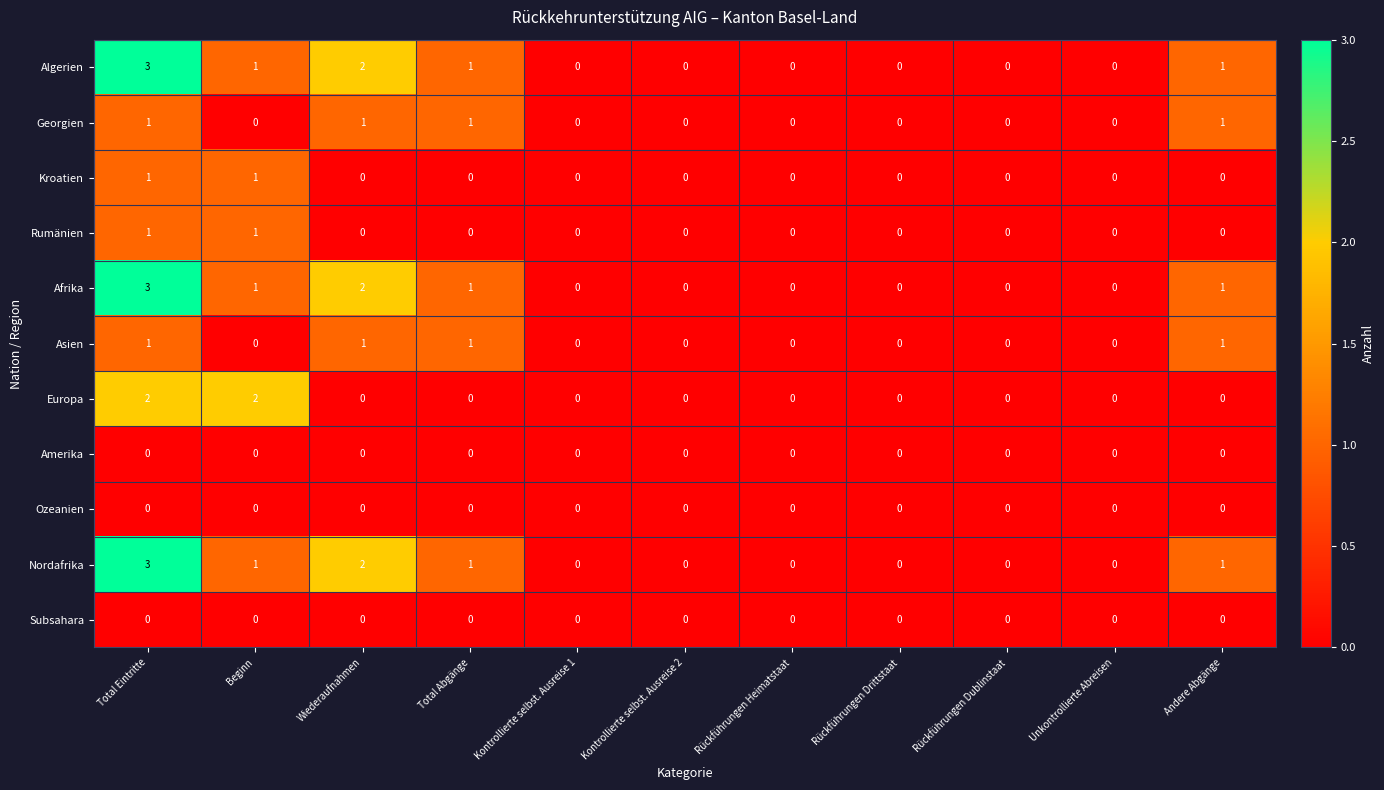

Which label corresponds to the largest value in the chart?

Total Eintritte